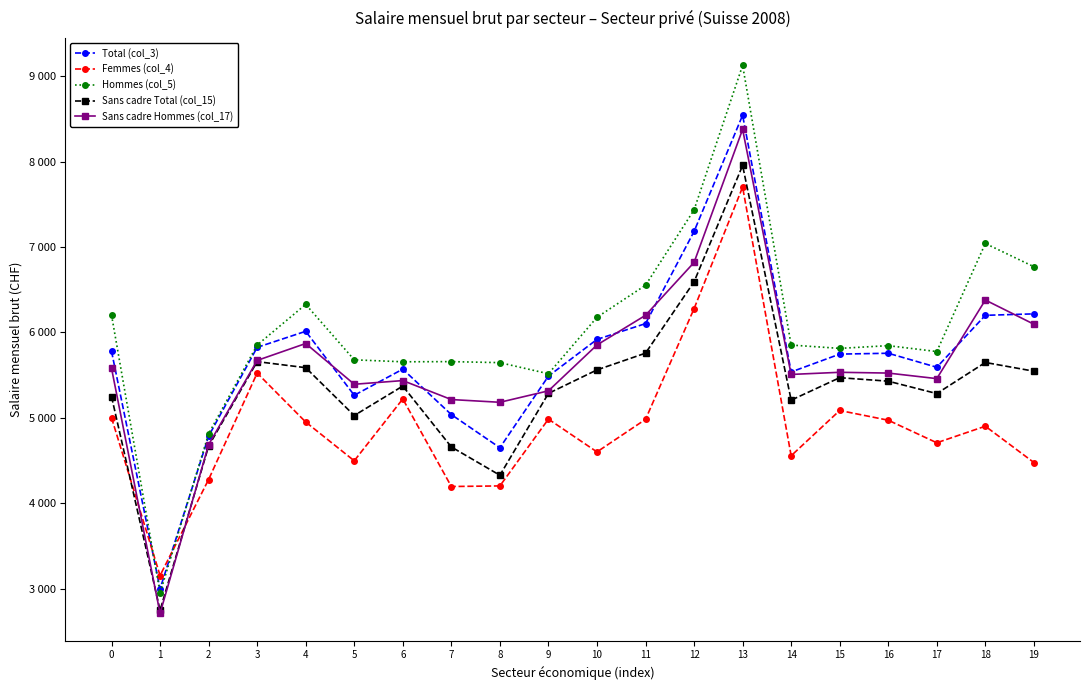

Which series changed the most between 3 and 6?

Femmes (col_4)